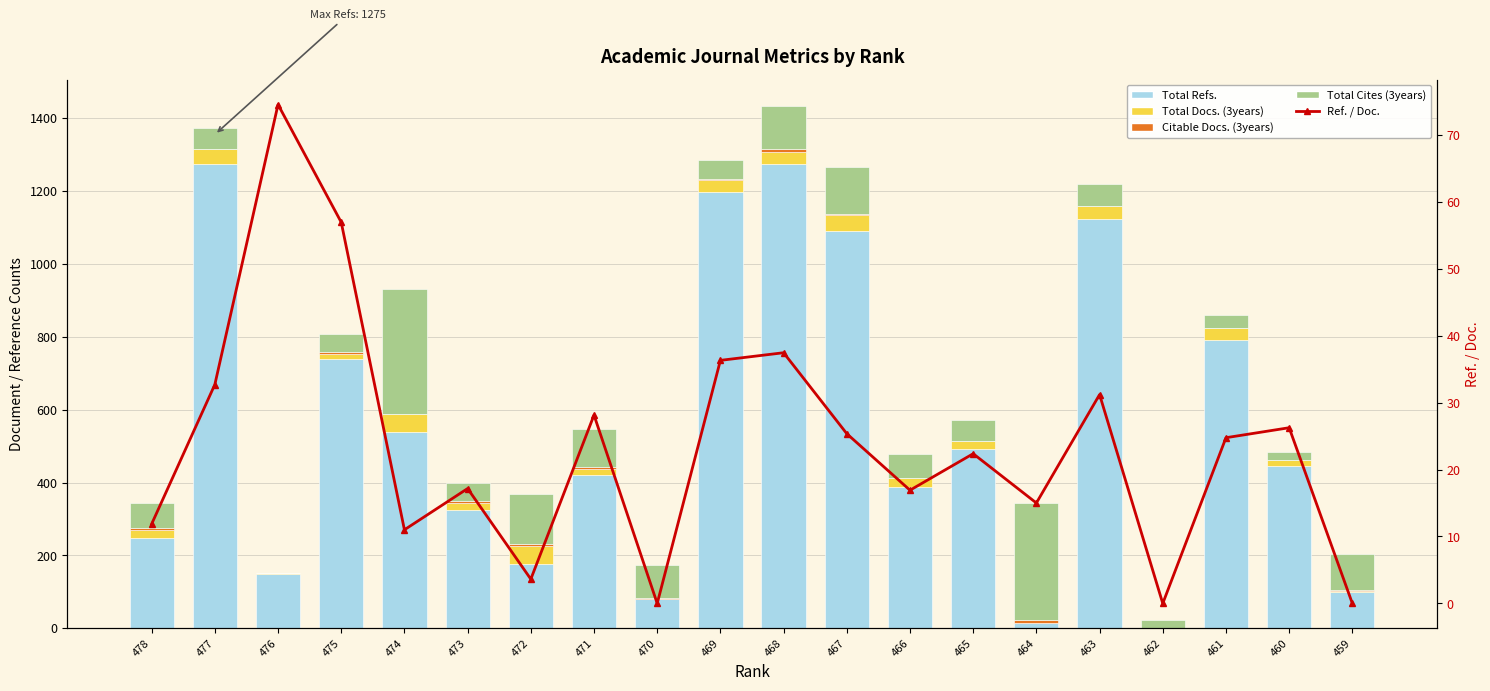

How many groups of bars are there?

20